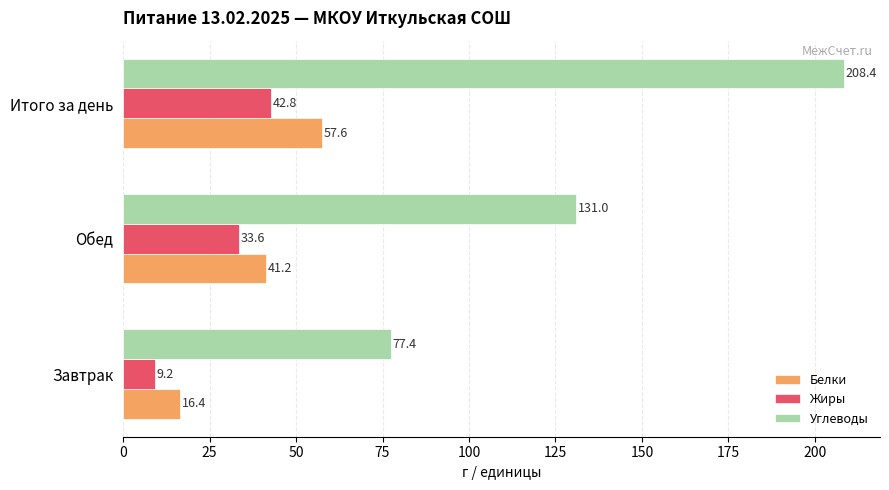

What value does the Белки series have at Завтрак?

16.4